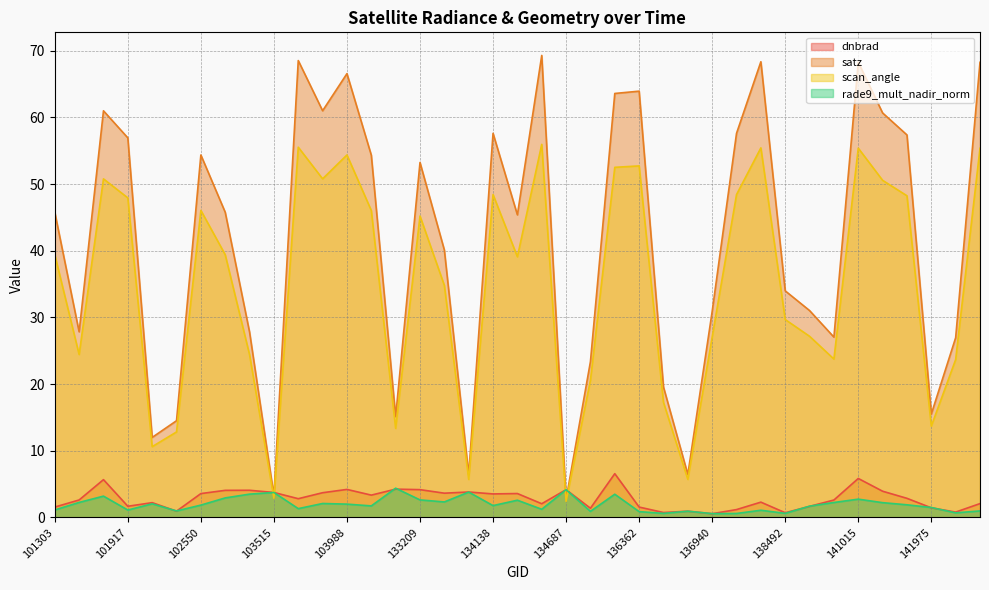

At 101303, list the series in order from largest to smallest.

satz, scan_angle, dnbrad, rade9_mult_nadir_norm